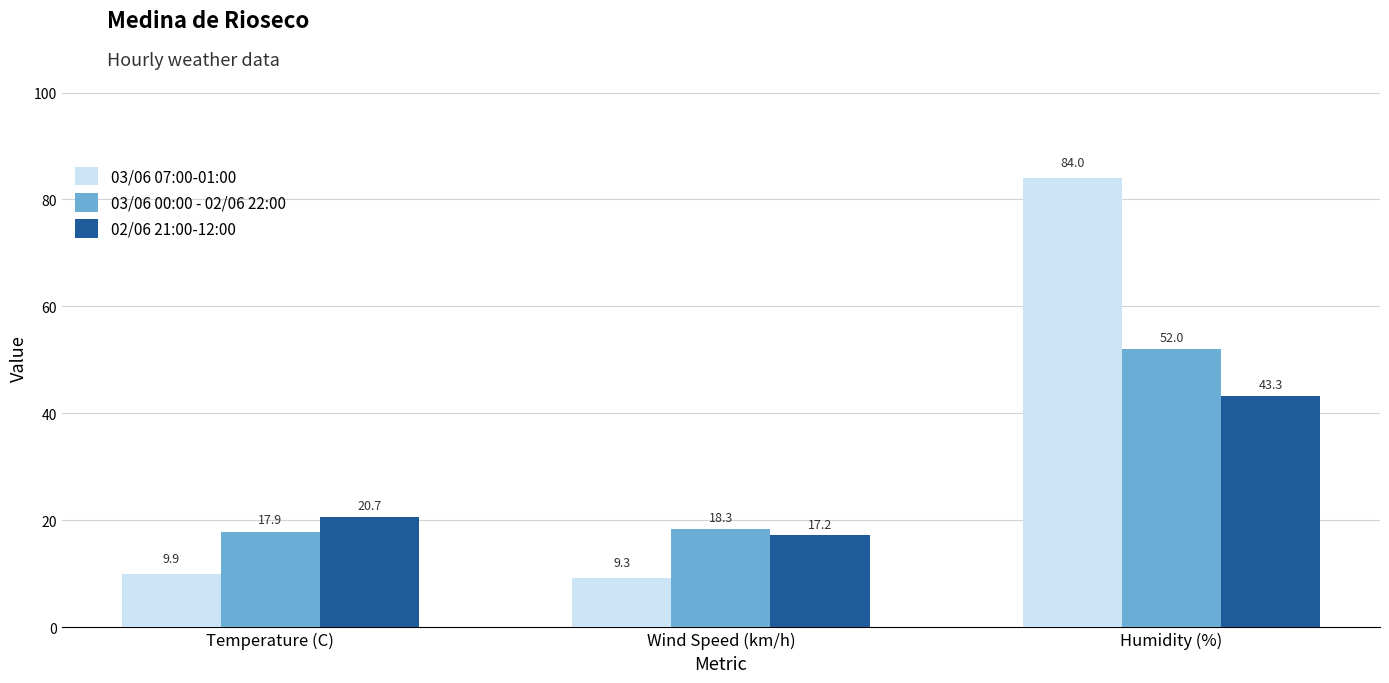

True or false: 03/06 07:00-01:00 has a value of 114.7 at Humidity (%).

False